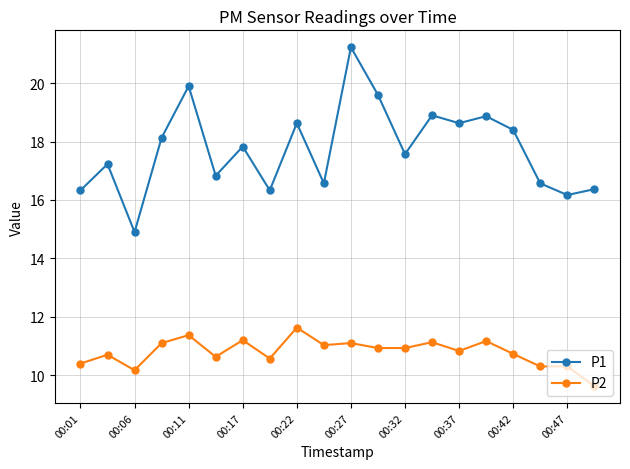

True or false: P2 and P1 cross at least once.

False